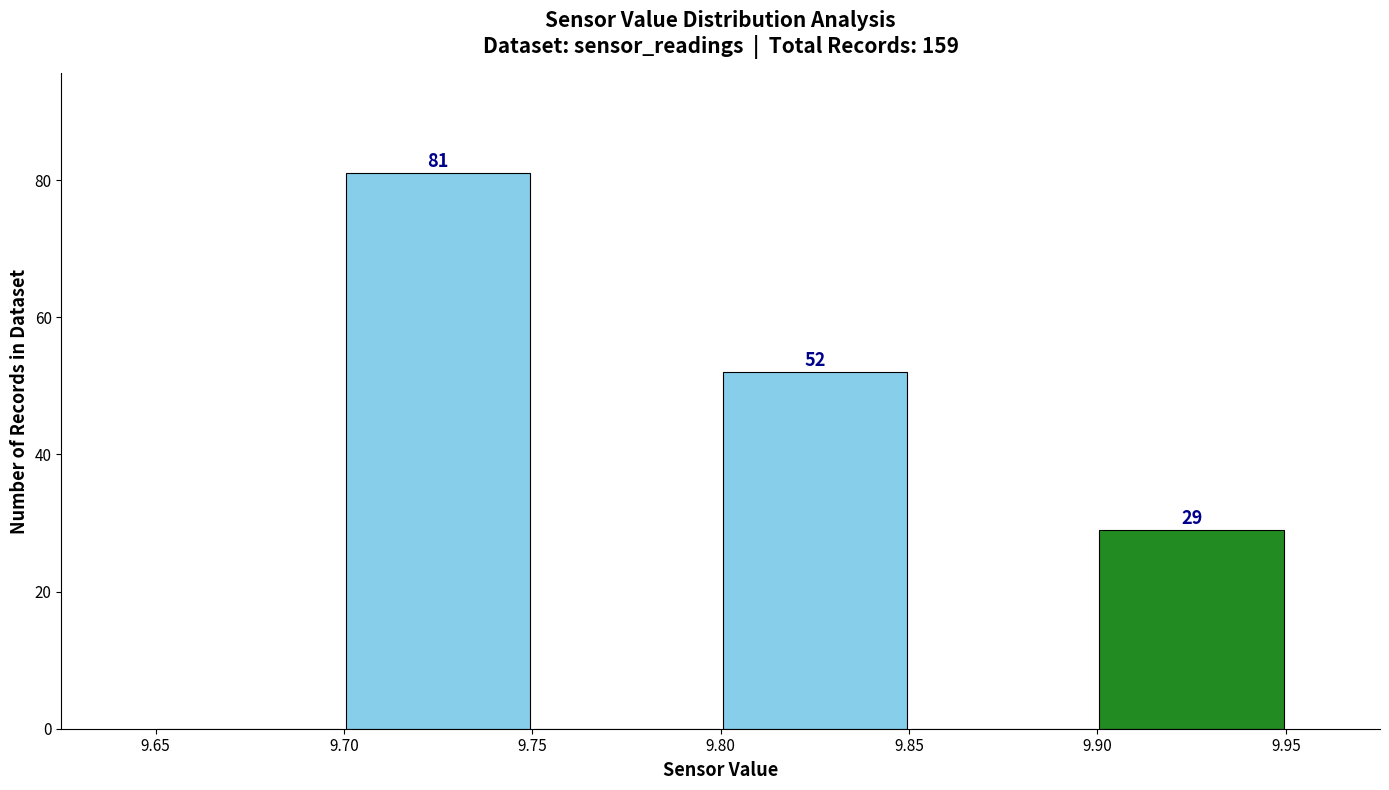

Which range on the x-axis has the tallest bar?

9.70 to 9.75